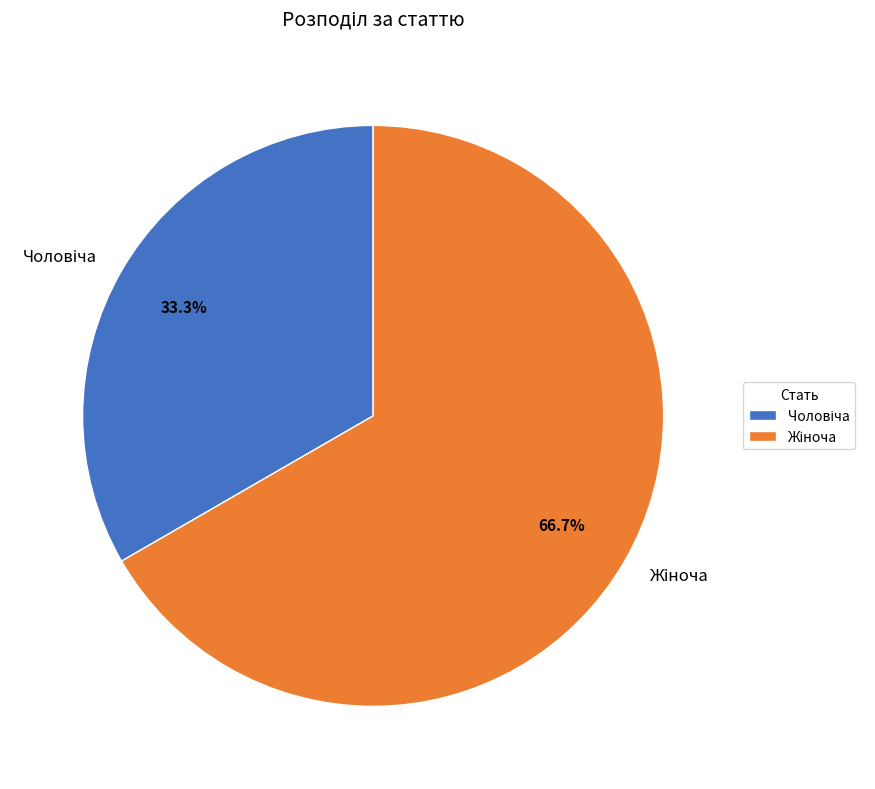

Does any single category account for the majority?

Yes